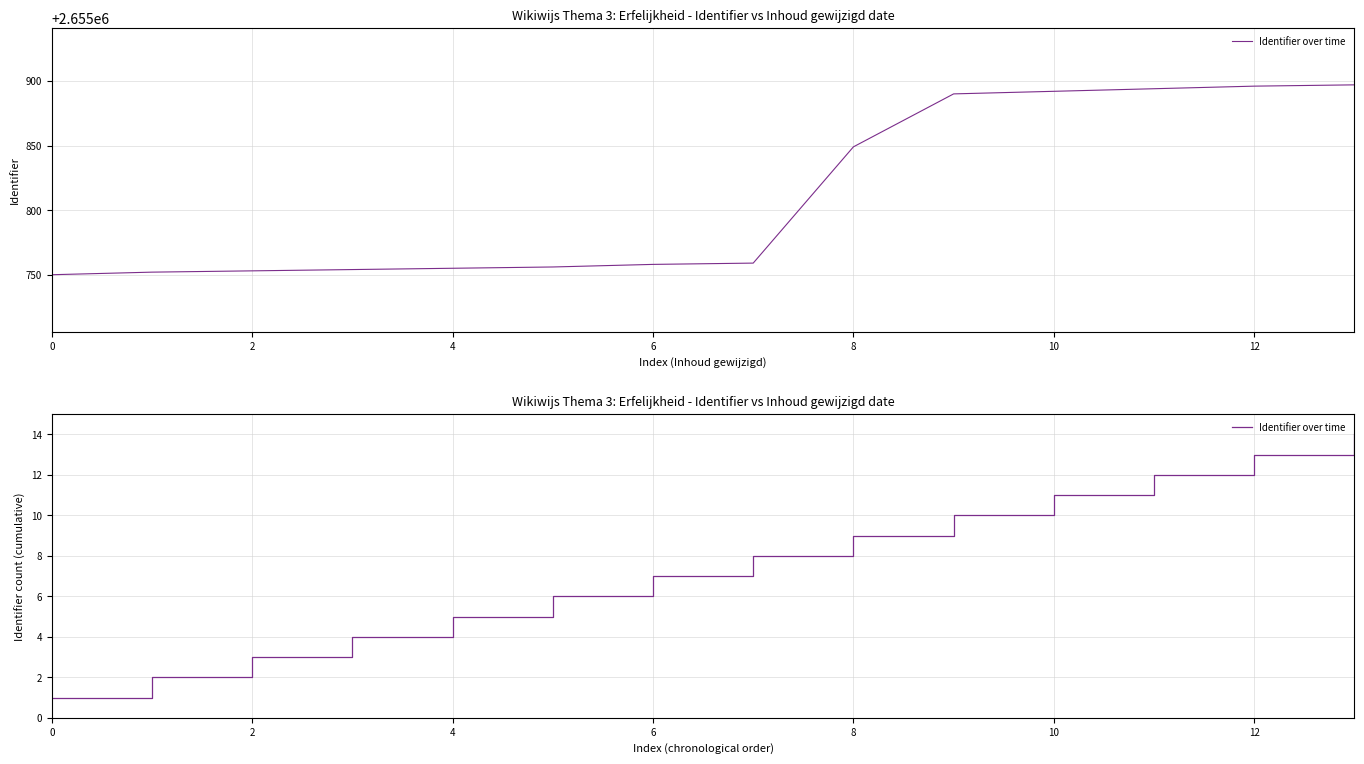

Which has a higher value, 14 or 8?

14